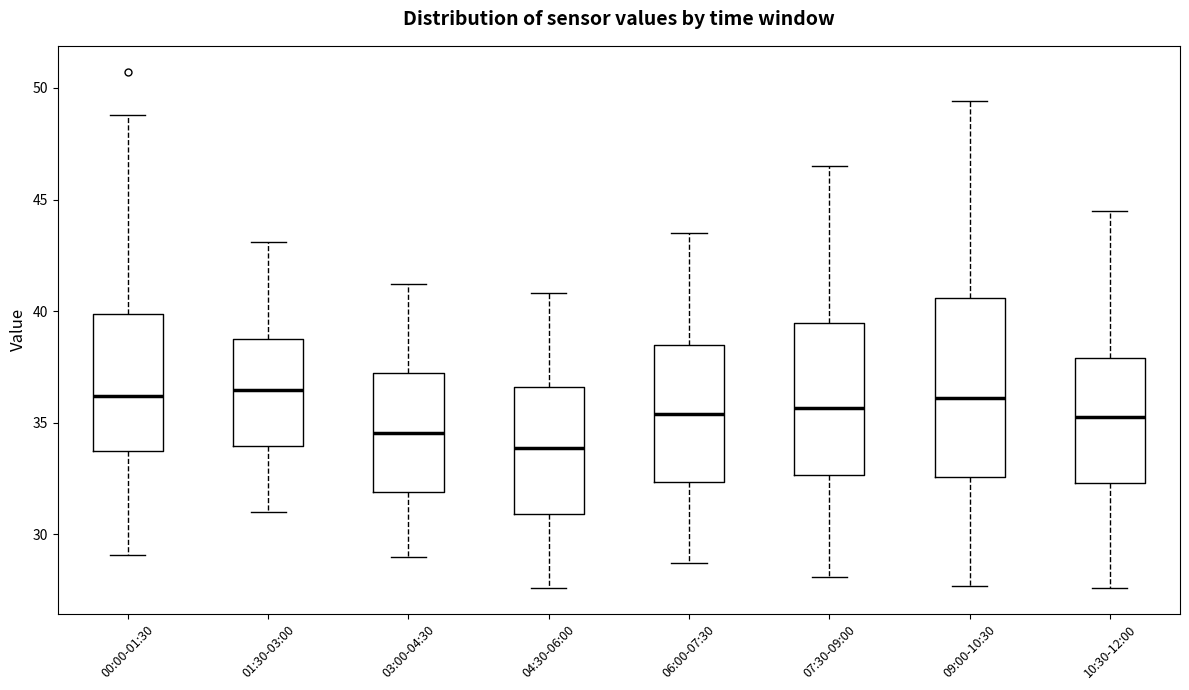

Which box is the tallest, from its lower edge to its upper edge?

09:00-10:30